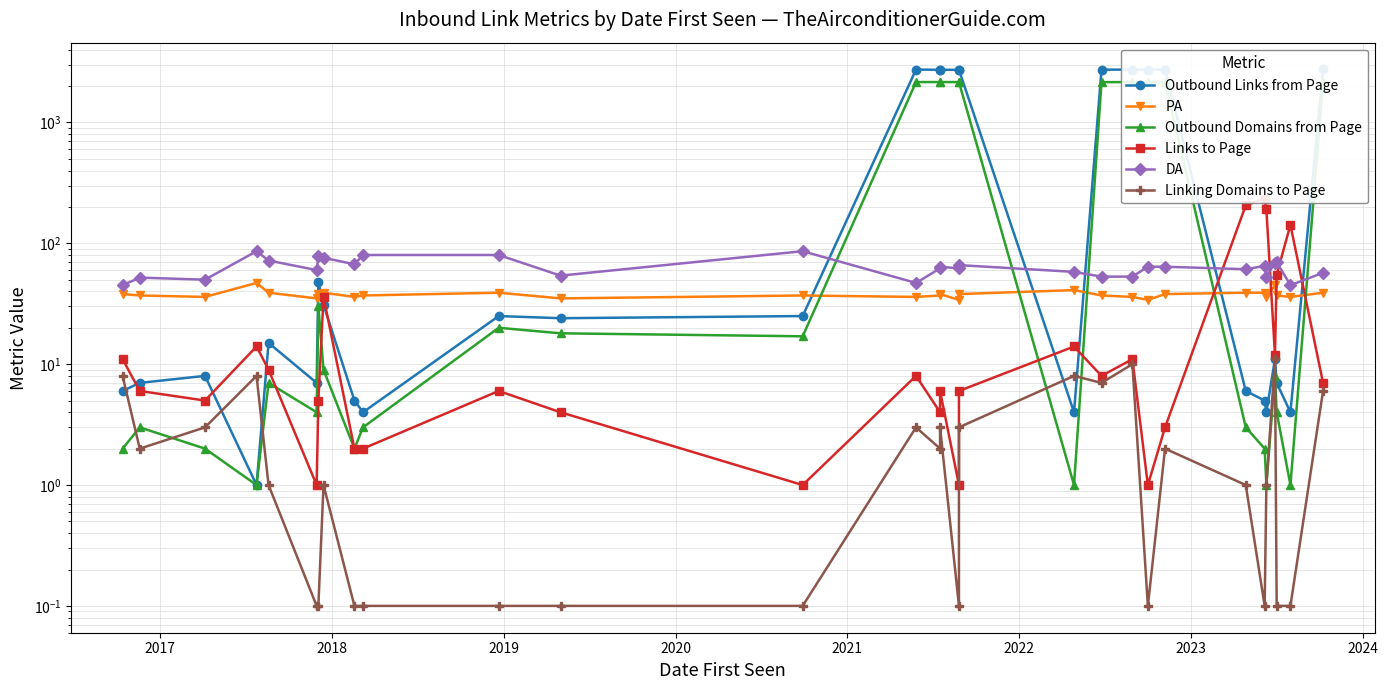

True or false: Linking Domains to Page and DA cross at least once.

False